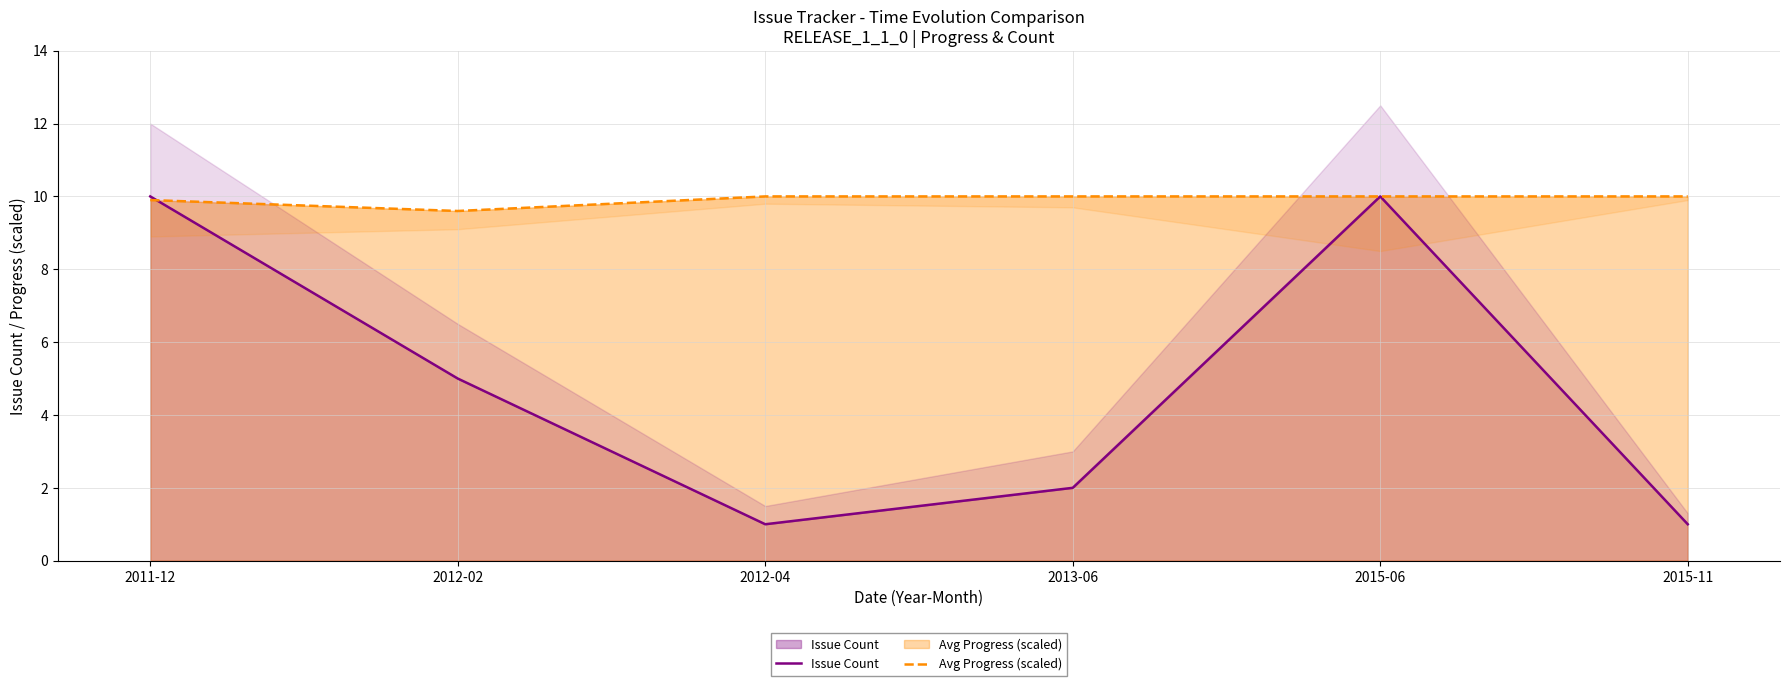

At which label does Avg Progress (scaled) reach its peak?

2012-04